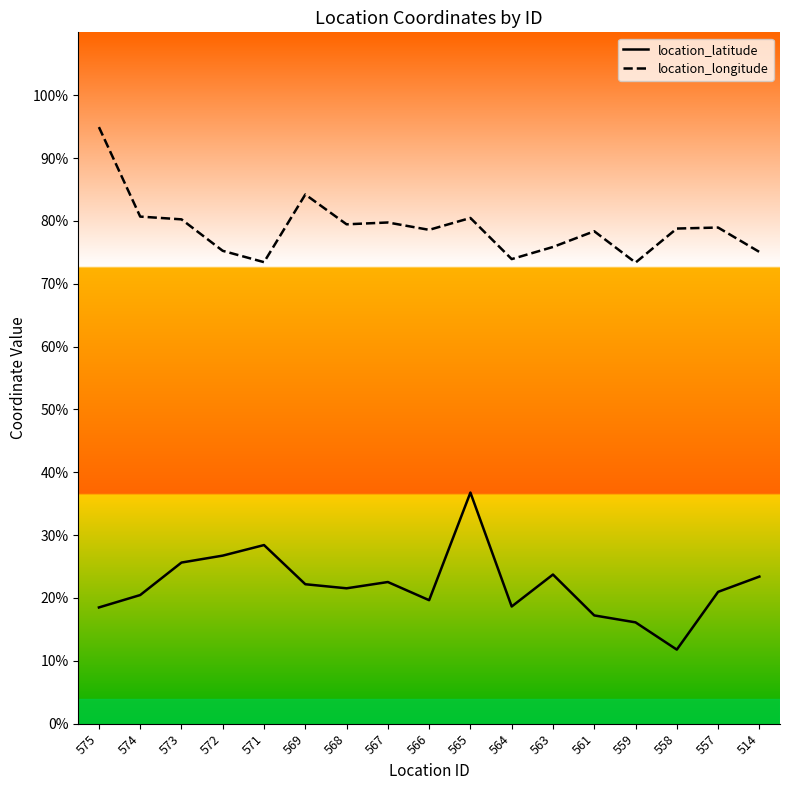

What is the total value across all series at 563?

99.6